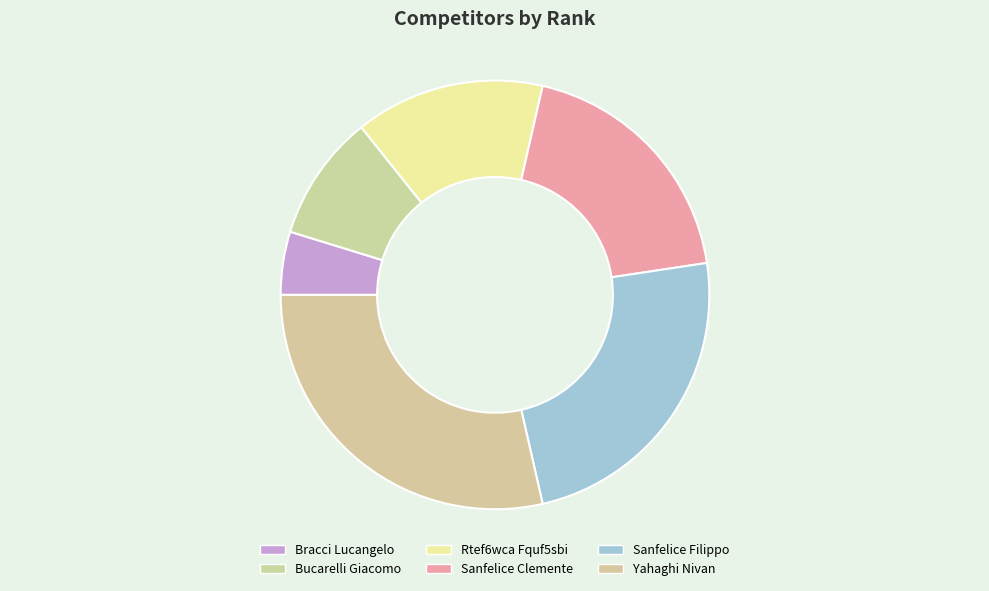

Count the number of slices in the pie.

6